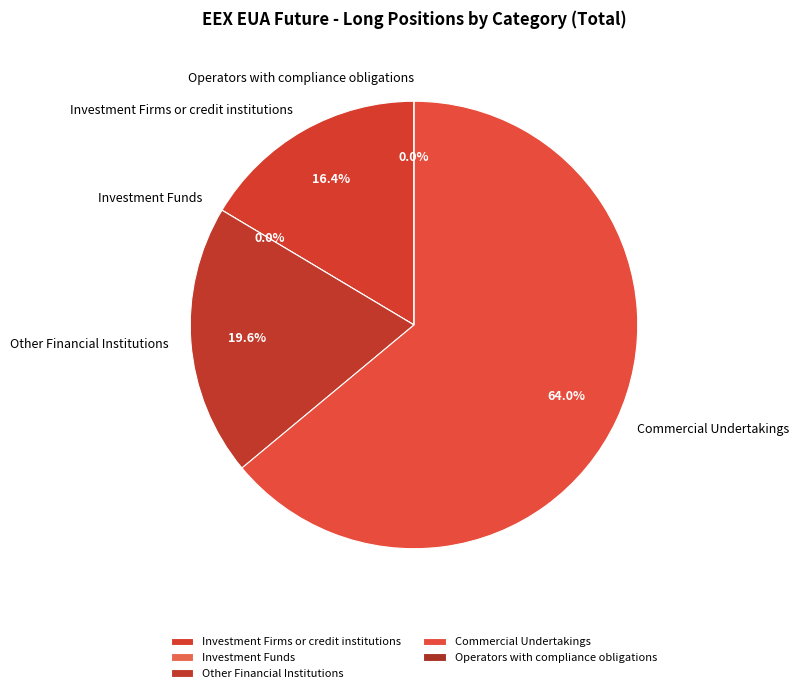

To the nearest percent, what is the difference between the Investment Funds and Other Financial Institutions slice percentages?

20%